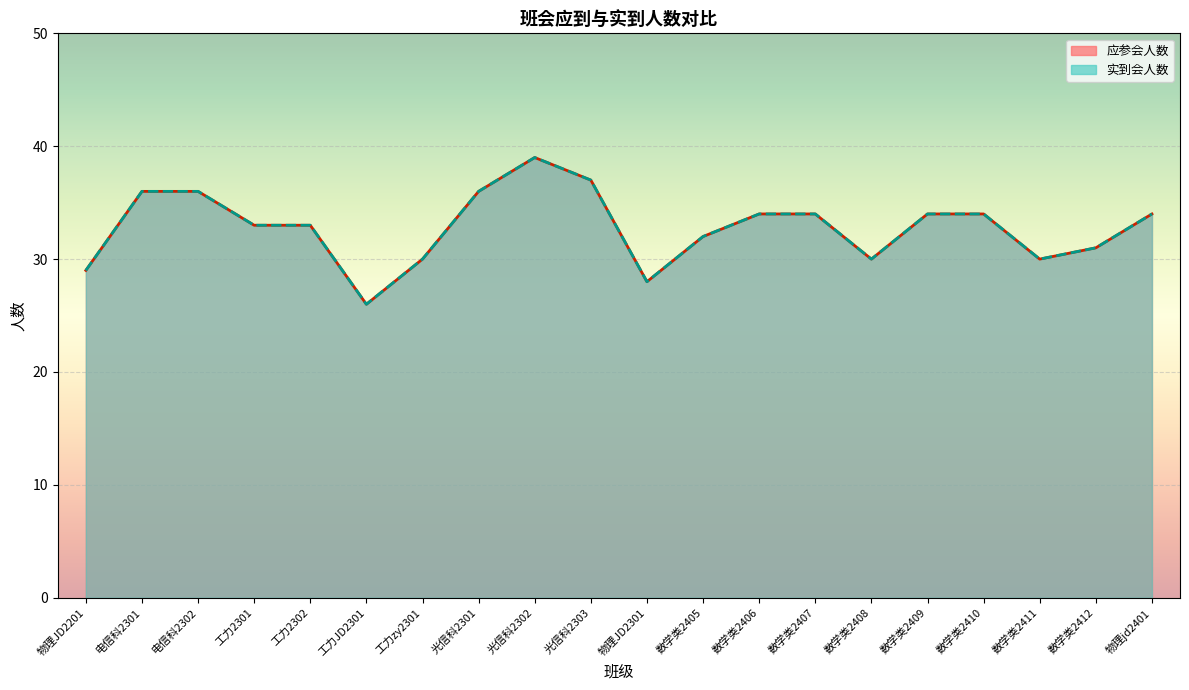

What is the highest value of the 实到会人数 series?

39